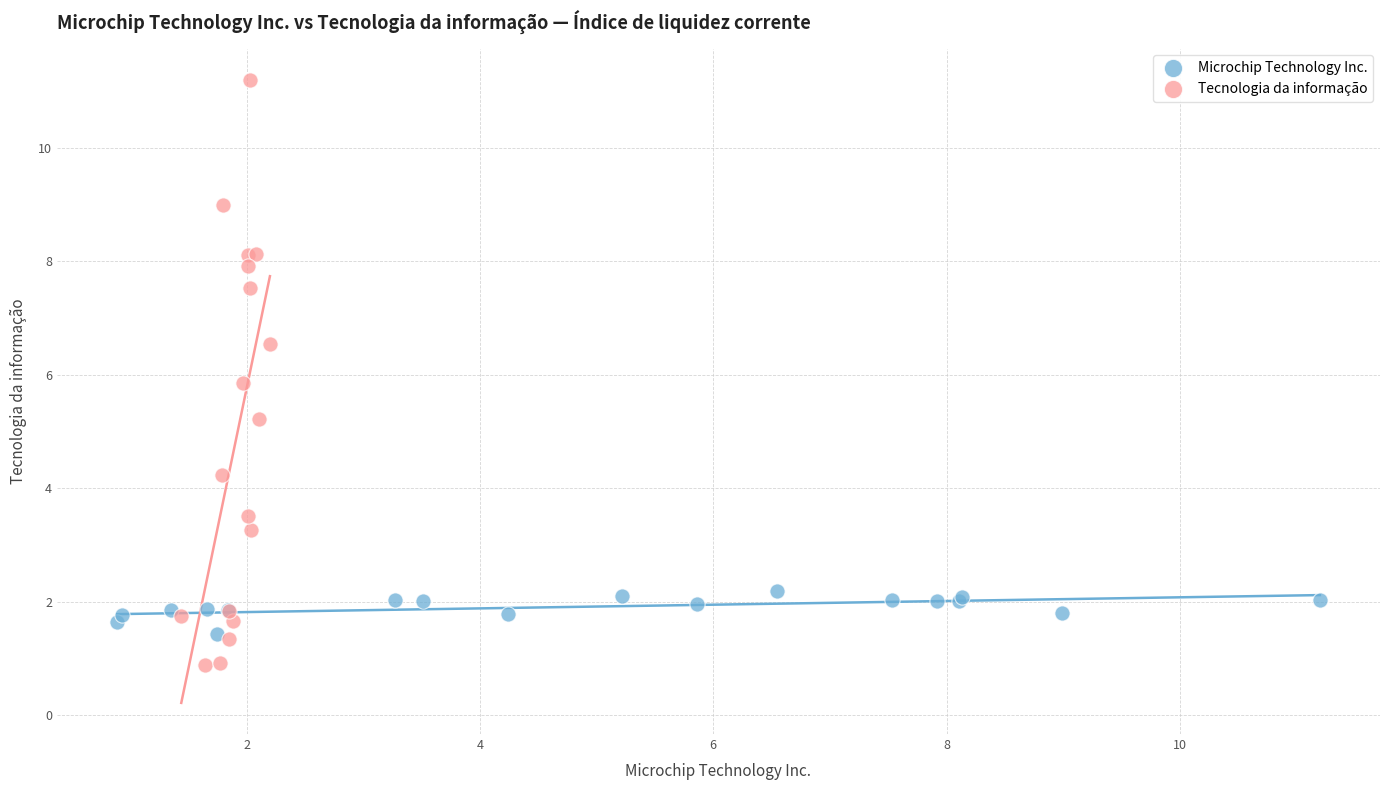

Which series contains the lowest Y value?

Tecnologia da informação